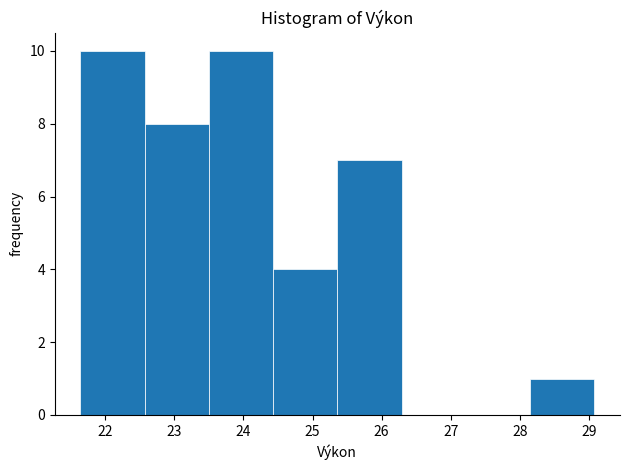

Reading left to right, transcribe this chart: for each bar, give the range it covers on the x-axis and its height. Neither the bar edges nor the heights are printed on the chart, so give them approximately, as read against the axes.

21.64 to 22.57: 10
22.57 to 23.50: 8
23.50 to 24.43: 10
24.43 to 25.36: 4
25.36 to 26.29: 7
26.29 to 27.22: 0
27.22 to 28.15: 0
28.15 to 29.08: 1